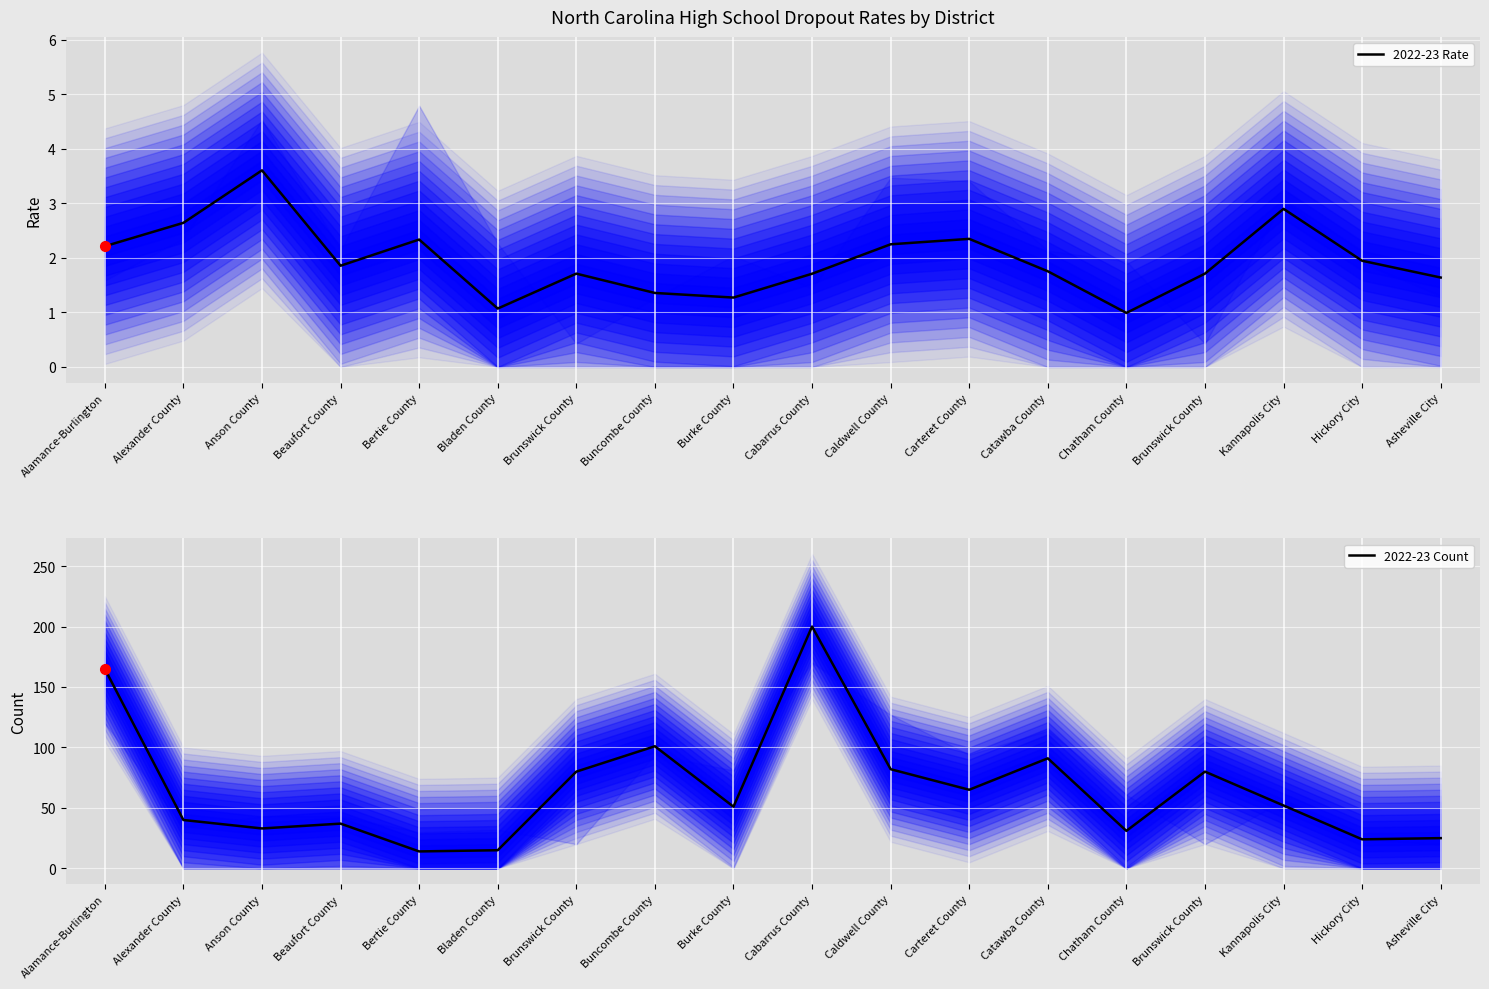

What is the average value of the 2022-23 Rate series?

2.0